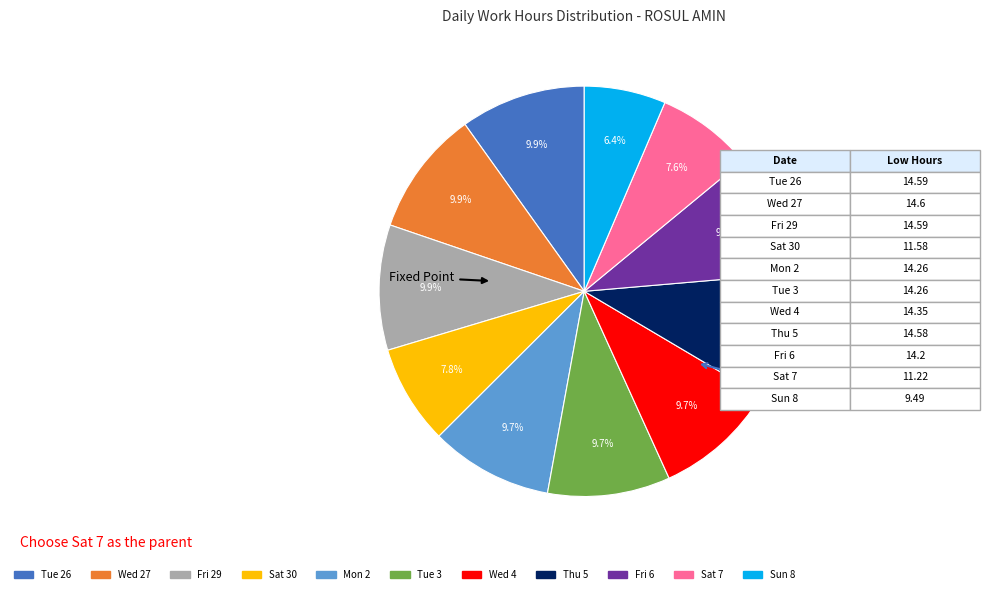

To the nearest percent, what percentage of the pie is Sat 30?

8%